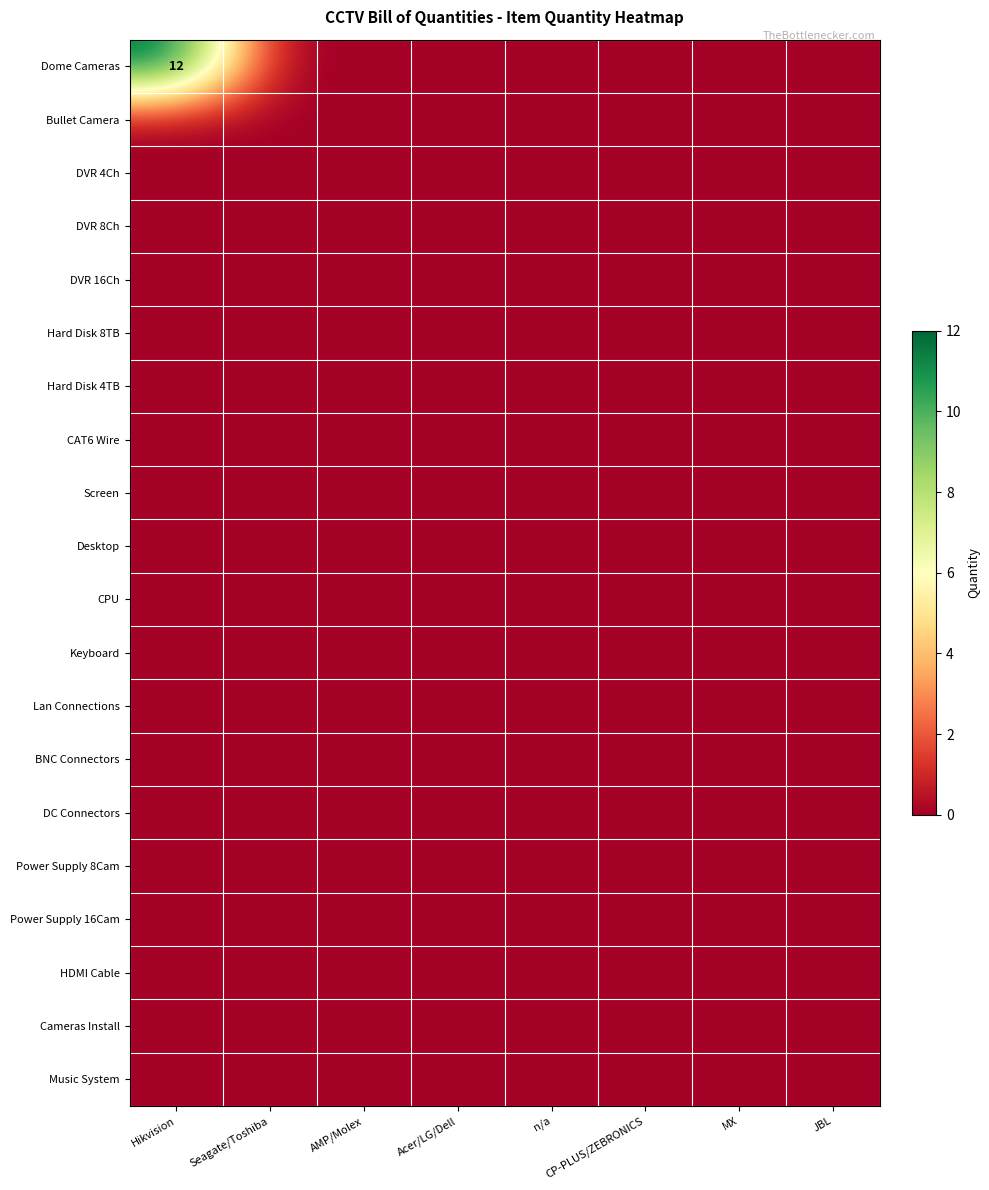

Which series has the largest total across all categories?

Dome Cameras